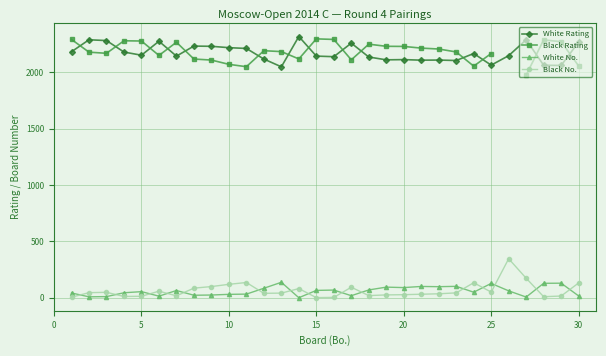

True or false: White No. has more than 1 points higher than both neighbors.

True